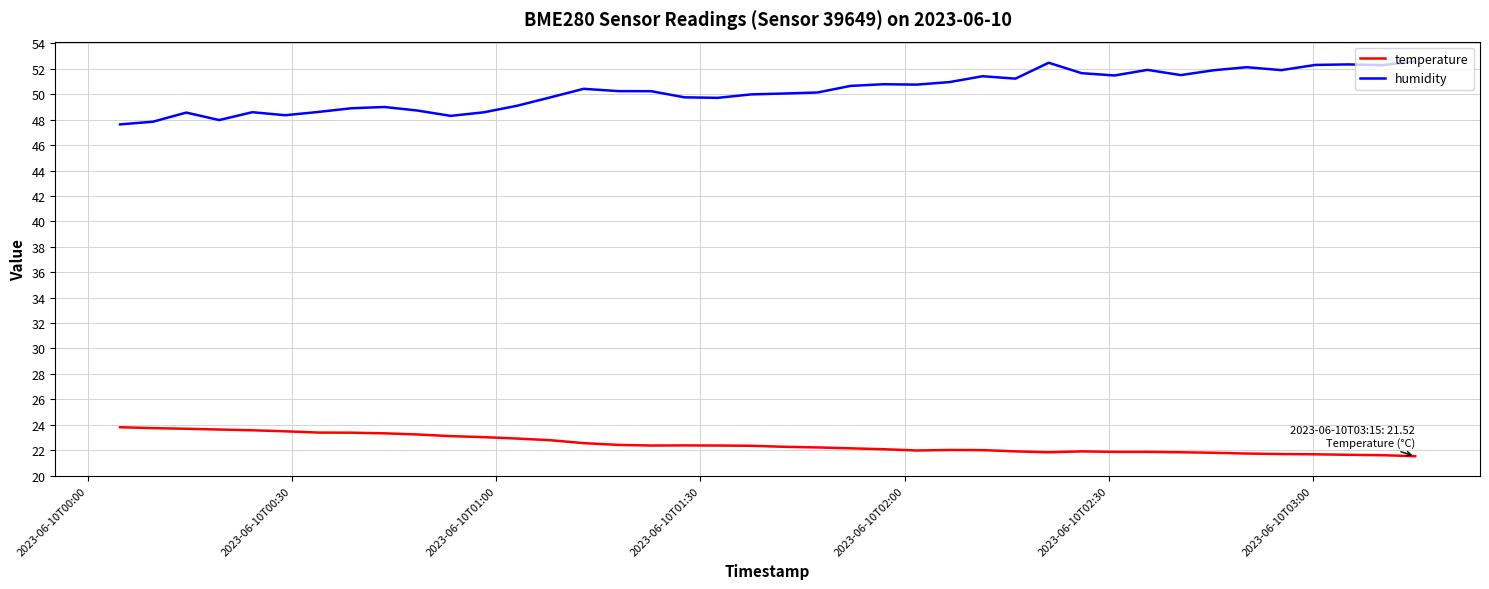

List the series in order of their peak value, lowest first.

temperature, humidity